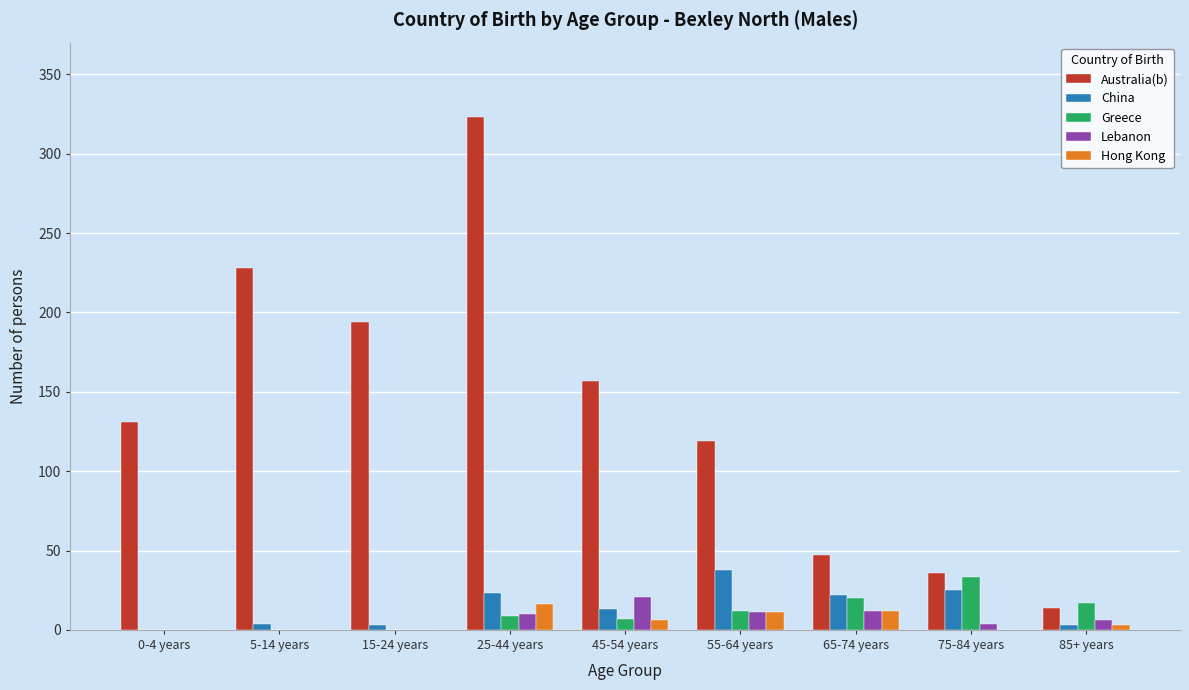

Which series has the largest total across all categories?

Australia(b)